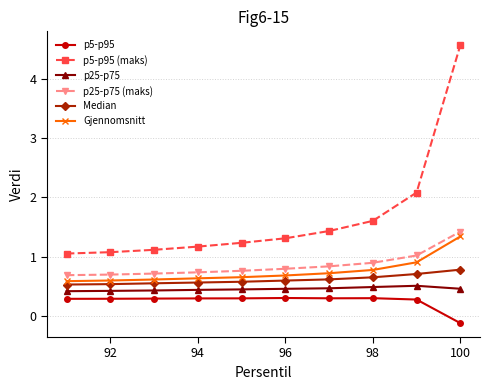

Which series has the widest spread of values?

p5-p95 (maks)